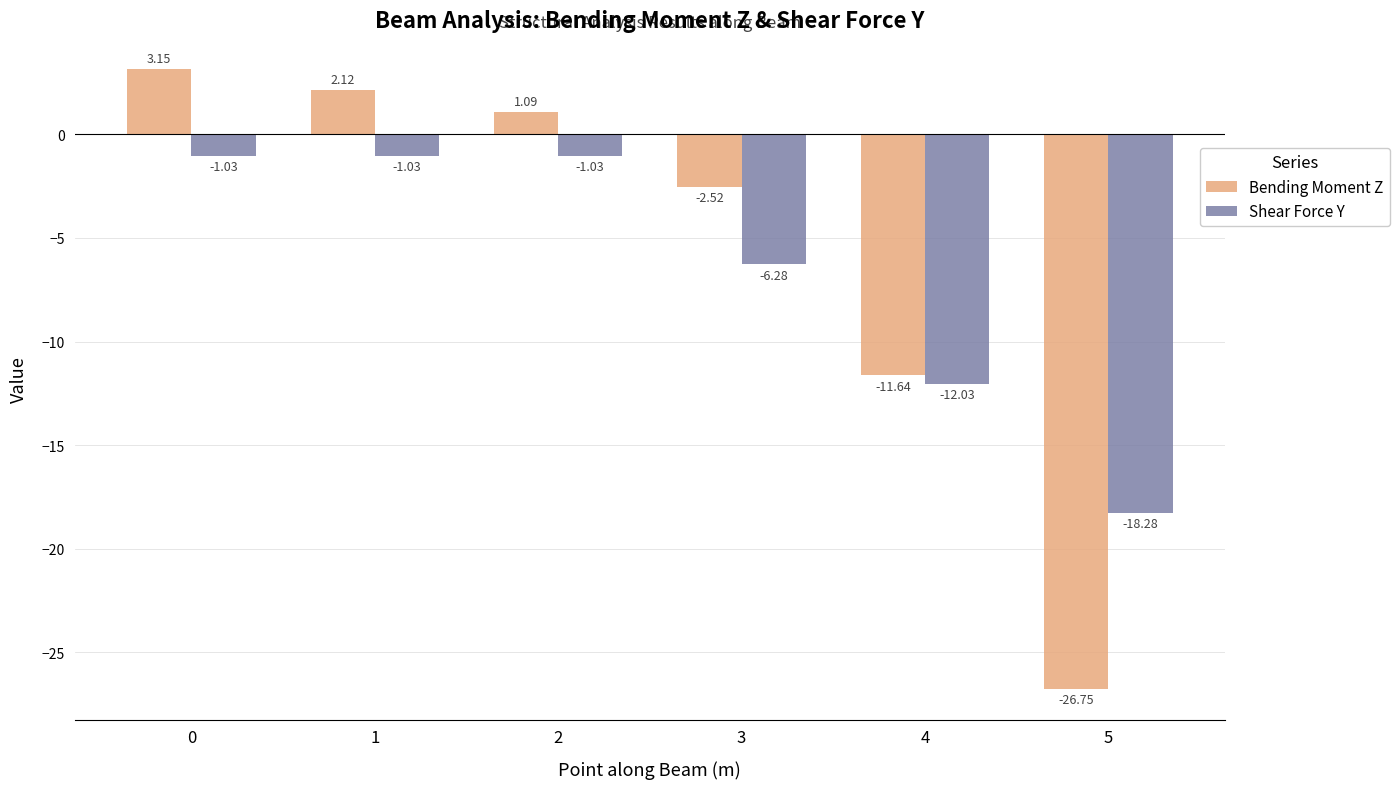

Does the chart contain any negative values?

Yes